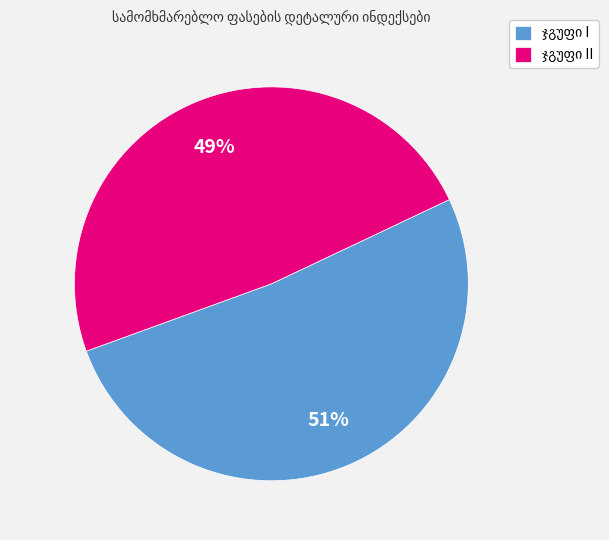

How many segments does this pie chart have?

2